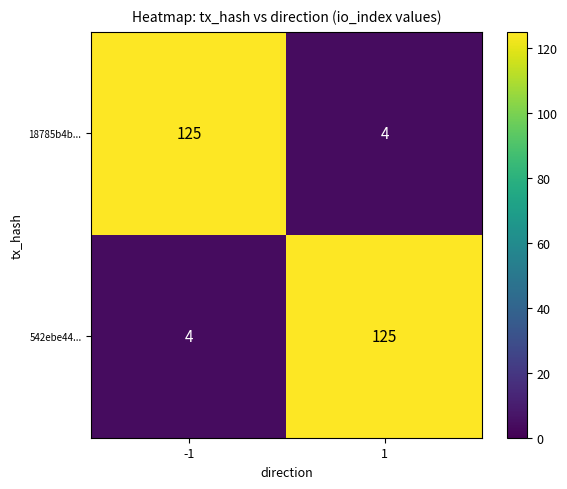

Reading left to right, extract all data points from this chart.

18785b4b...: -1=125	1=4
542ebe44...: -1=4	1=125